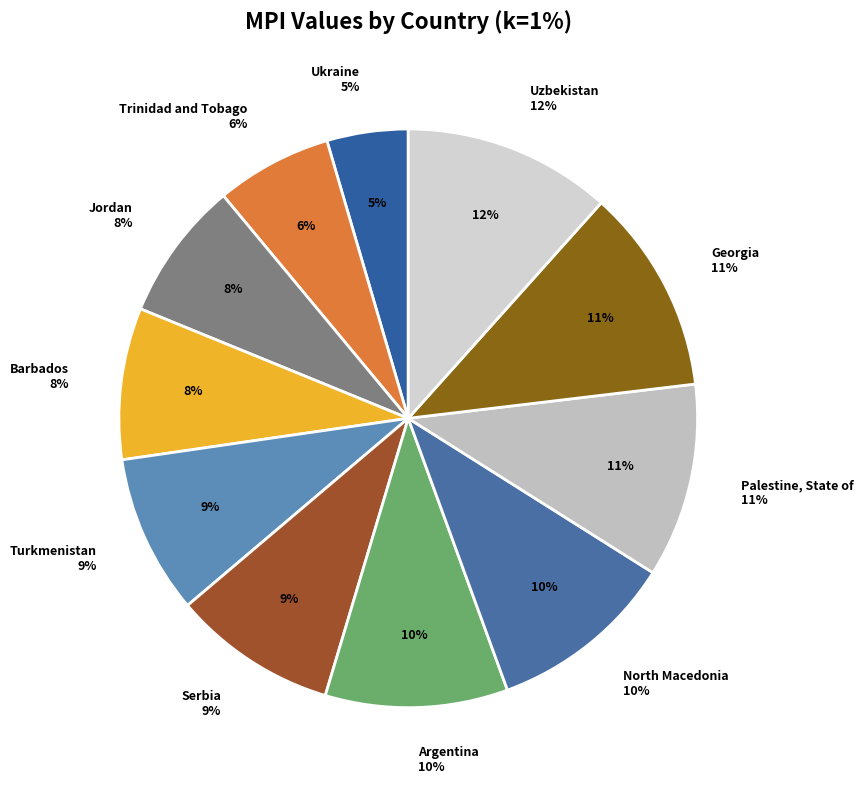

How many slices are in this pie chart?

11